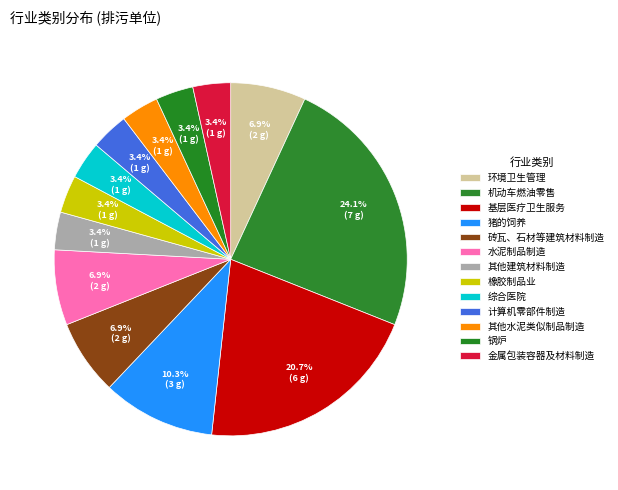

Count the number of slices in the pie.

13